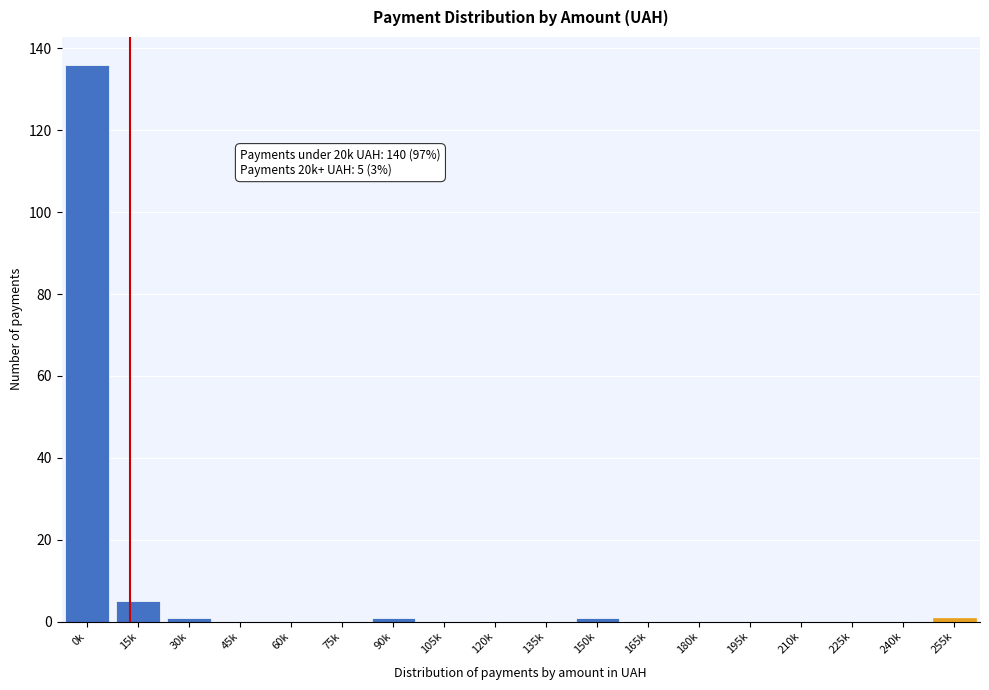

Reading right to left, what are all the values shown in this chart?

255k=1	240k=0	225k=0	210k=0	195k=0	180k=0	165k=0	150k=1	135k=0	120k=0	105k=0	90k=1	75k=0	60k=0	45k=0	30k=1	15k=5	0k=136